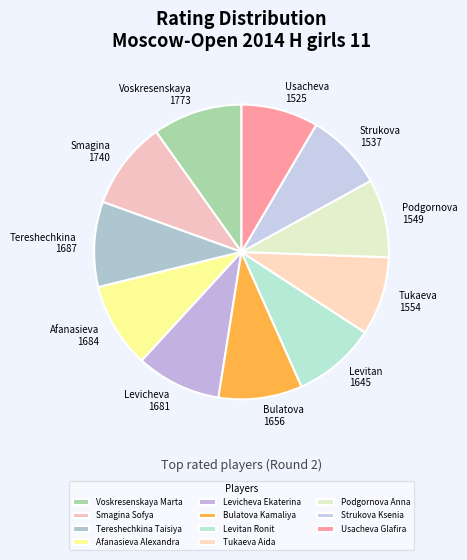

True or false: Bulatova Kamaliya accounts for 9% of the total.

True